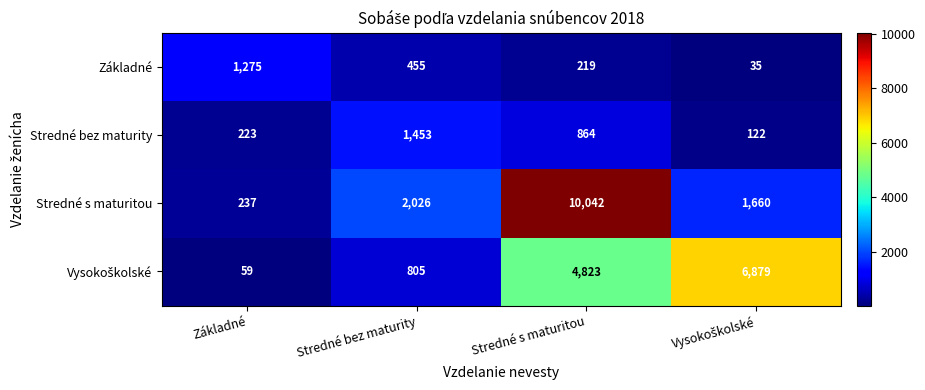

What is the difference between the maximum and second lowest values in the Stredné bez maturity series?

1230